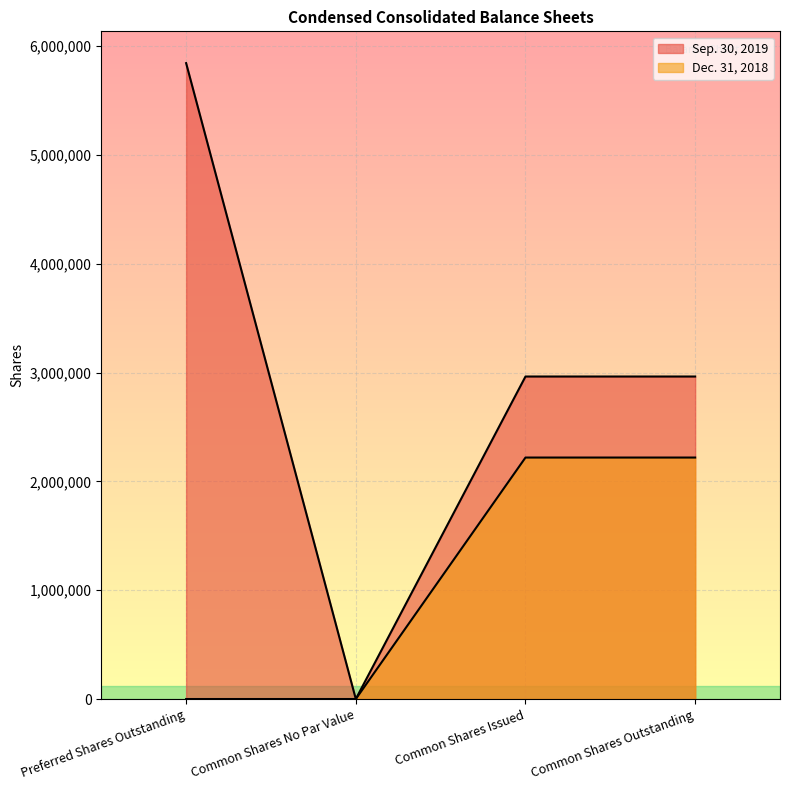

True or false: Dec. 31, 2018 has a value of 0 at Preferred Shares Outstanding.

True